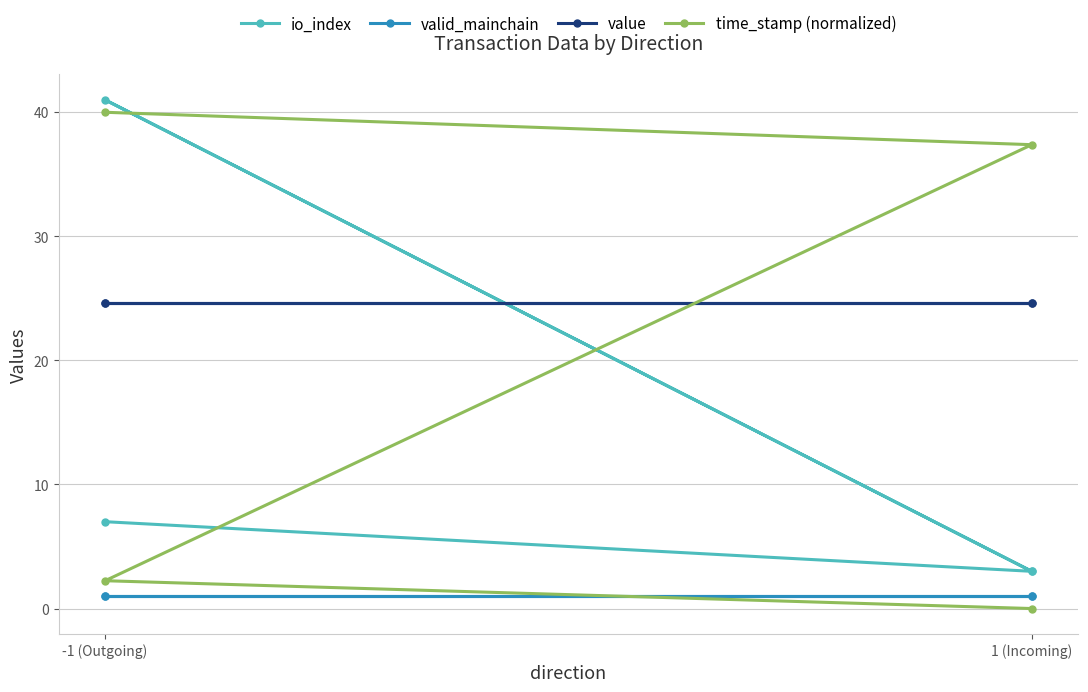

Rank the series by their maximum value, from lowest to highest.

valid_mainchain, value, time_stamp (normalized), io_index